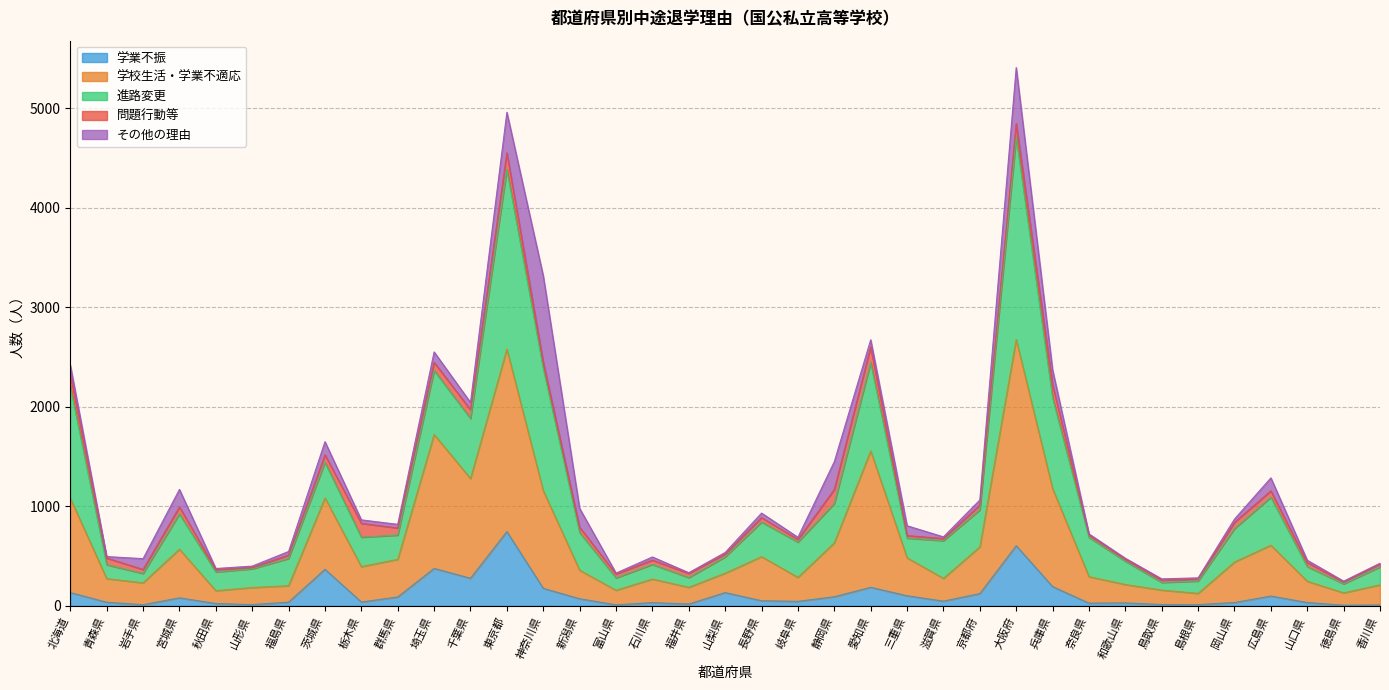

What is the value of the 中途退学者数 point at the 28th from the left?

2372